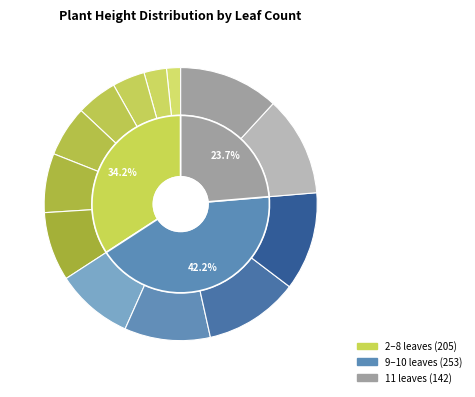

Count the number of slices in the pie.

12